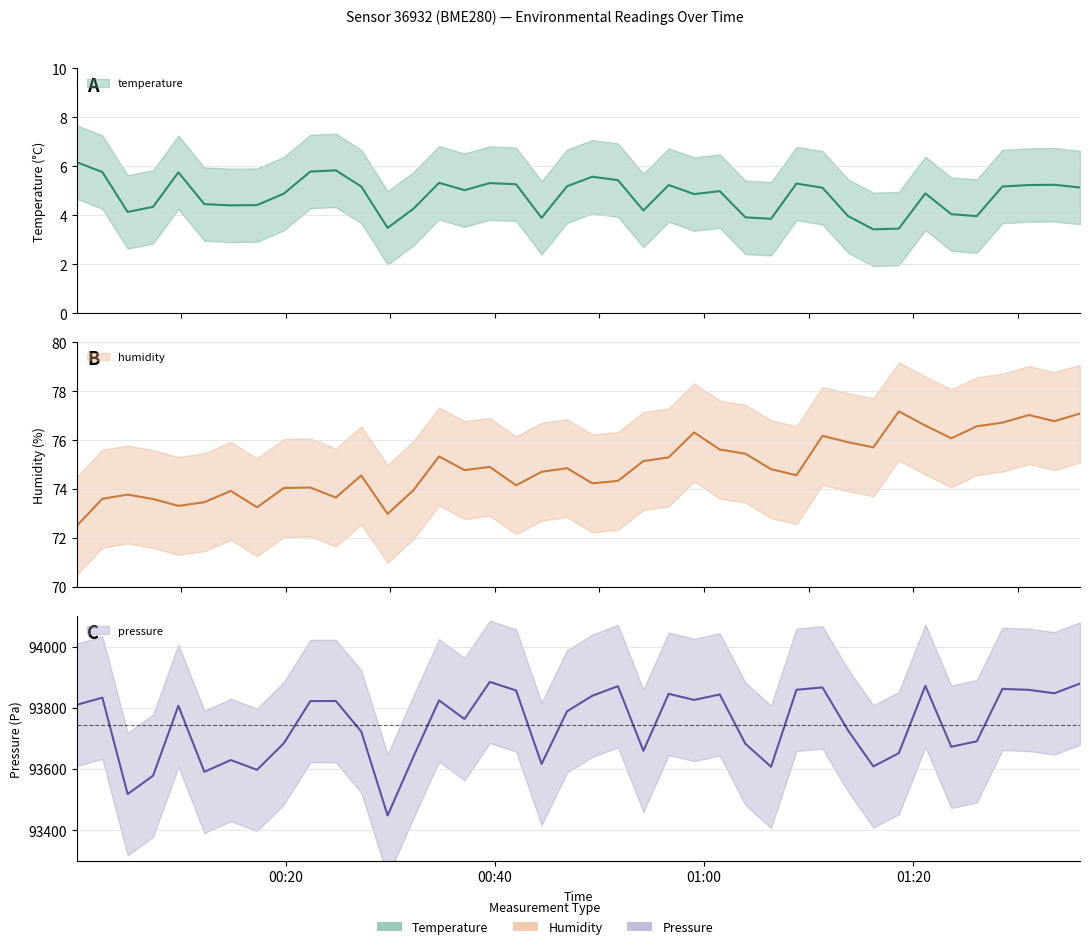

Reading right to left, transcribe all the data shown in this chart.

temperature: 5.1	5.2	5.2	5.2	4.0	4.0	4.9	3.5	3.4	4.0	5.1	5.3	3.9	3.9	5.0	4.9	5.2	4.2	5.4	5.6	5.2	3.9	5.3	5.3	5.0	5.3	4.3	3.5	5.2	5.8	5.8	4.9	4.4	4.4	4.5	5.8	4.3	4.1	5.8	6.2
humidity: 77.1	76.8	77.0	76.7	76.6	76.1	76.6	77.2	75.7	75.9	76.2	74.6	74.8	75.5	75.6	76.3	75.3	75.2	74.3	74.2	74.9	74.7	74.2	74.9	74.8	75.3	74.0	73.0	74.6	73.7	74.1	74.0	73.3	73.9	73.5	73.3	73.6	73.8	73.6	72.5
pressure_scaled: 93879.8	93847.9	93859.2	93862.3	93691.1	93673.2	93872.4	93652.5	93608.9	93726.4	93867.1	93859.5	93607.9	93682.9	93844.2	93826.2	93846.2	93659.9	93871.2	93839.8	93789.0	93617.0	93857.2	93885.2	93763.7	93824.8	93640.4	93448.7	93722.8	93822.8	93822.4	93684.8	93597.8	93629.8	93591.4	93807.1	93578.7	93518.6	93833.8	93810.3